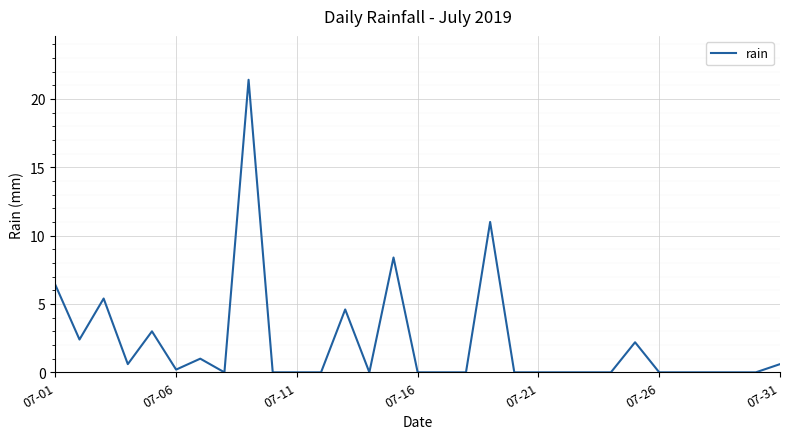

What is the greatest value displayed?

21.4